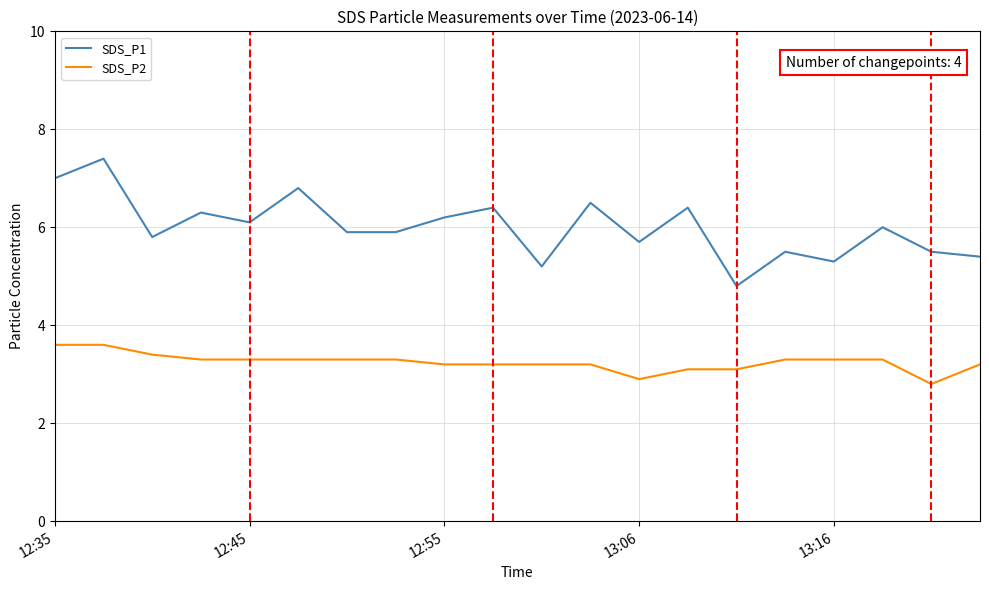

List the series in order of their overall mean, lowest first.

SDS_P2, SDS_P1